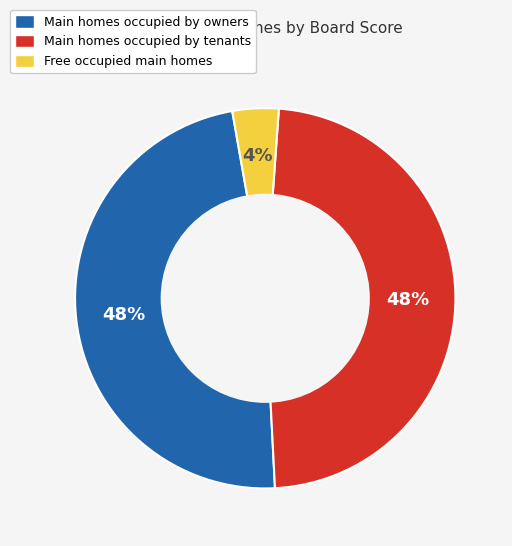

To the nearest percent, what is the difference between the largest and smallest slice percentages?

44%